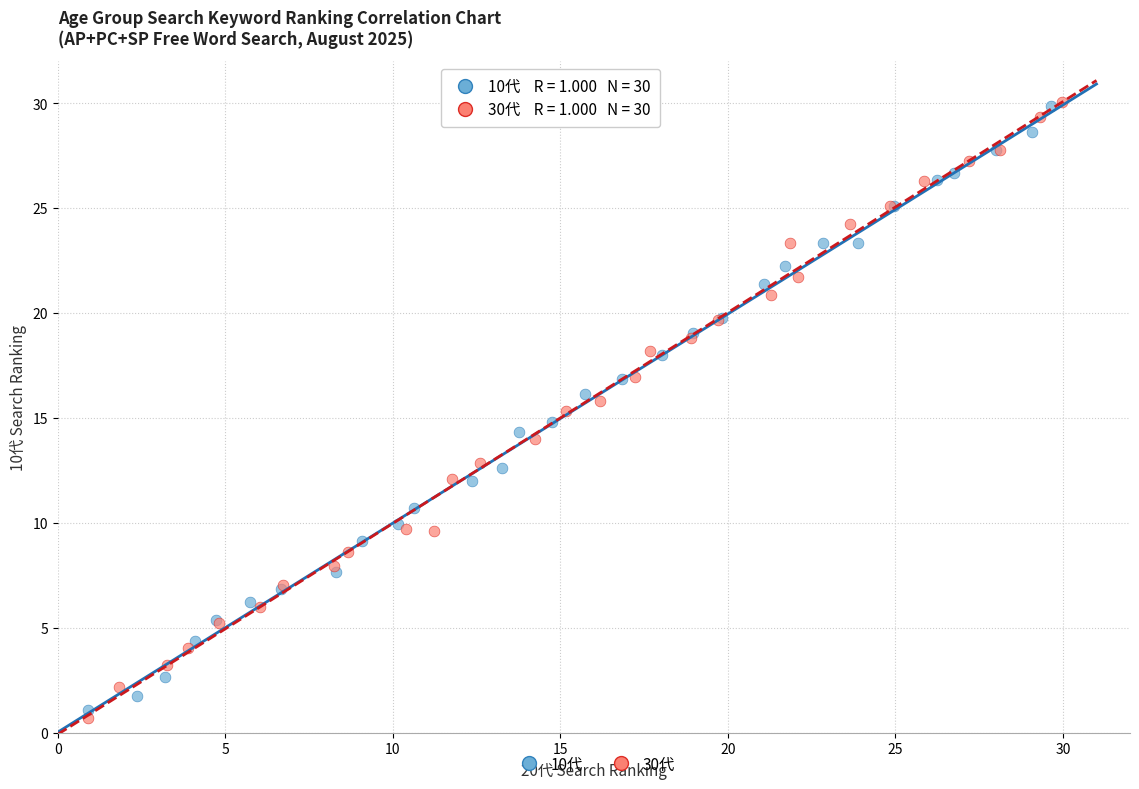

Which series contains the lowest Y value?

30代